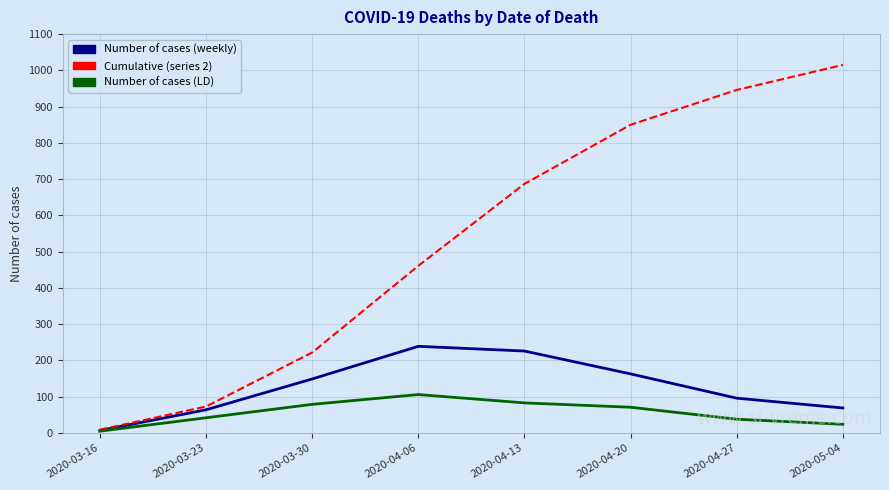

What is the average value of the Number of cases (weekly) series?

127